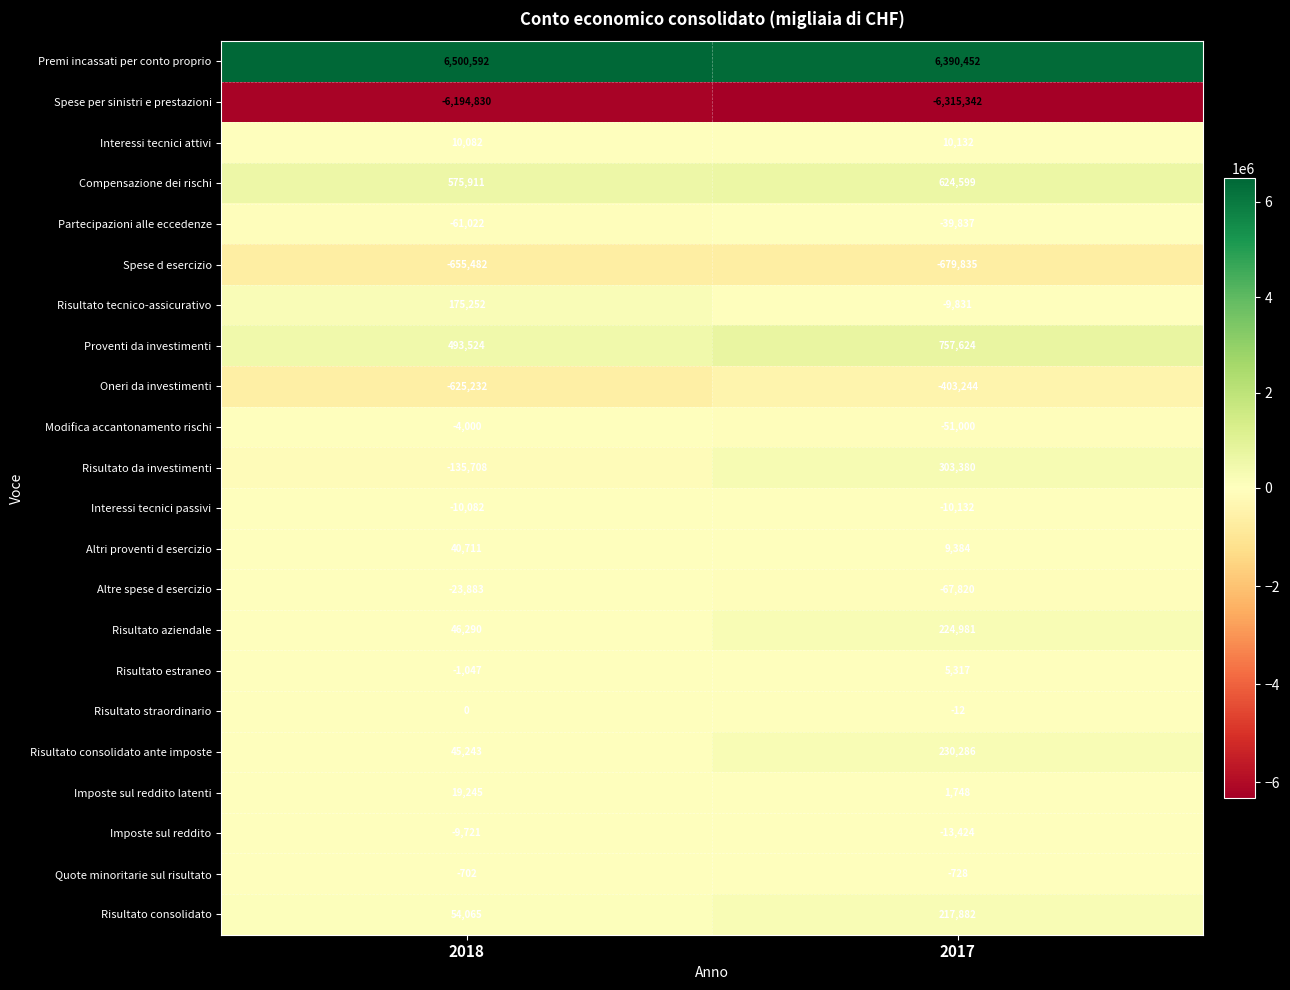

Between 2018 and 2017, which series saw the biggest shift?

Risultato da investimenti